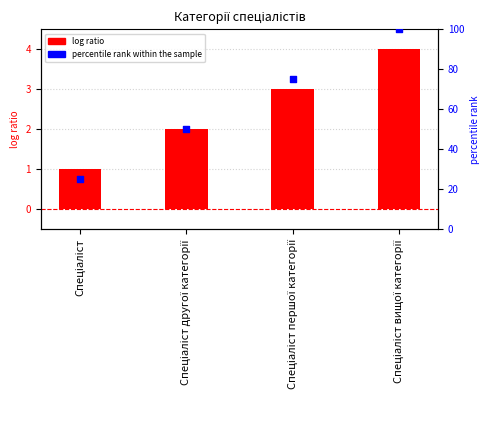

Which series has the widest spread of Y values?

percentile rank within the sample